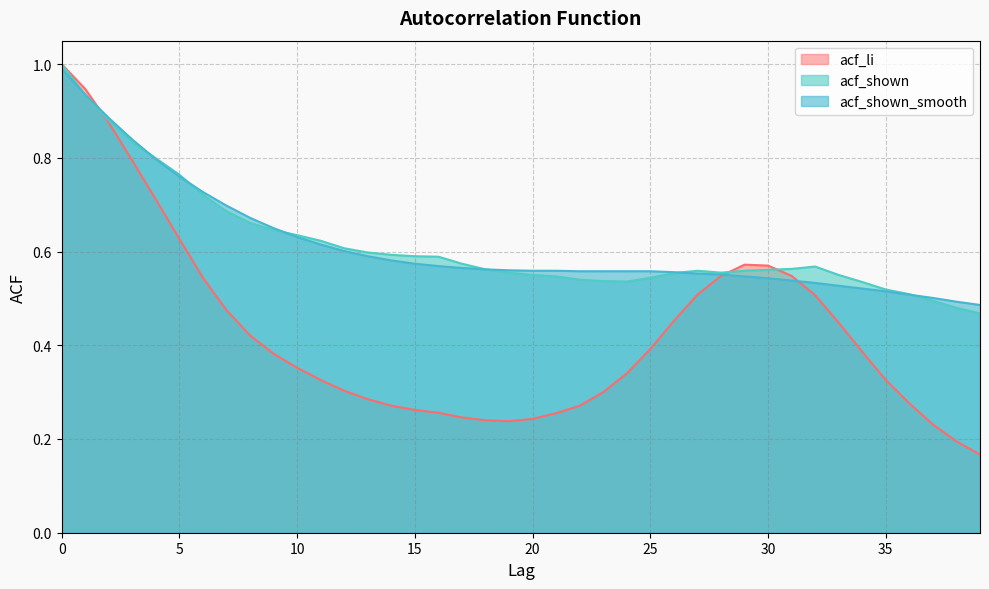

Which category has the lowest value in the acf_li series?

39